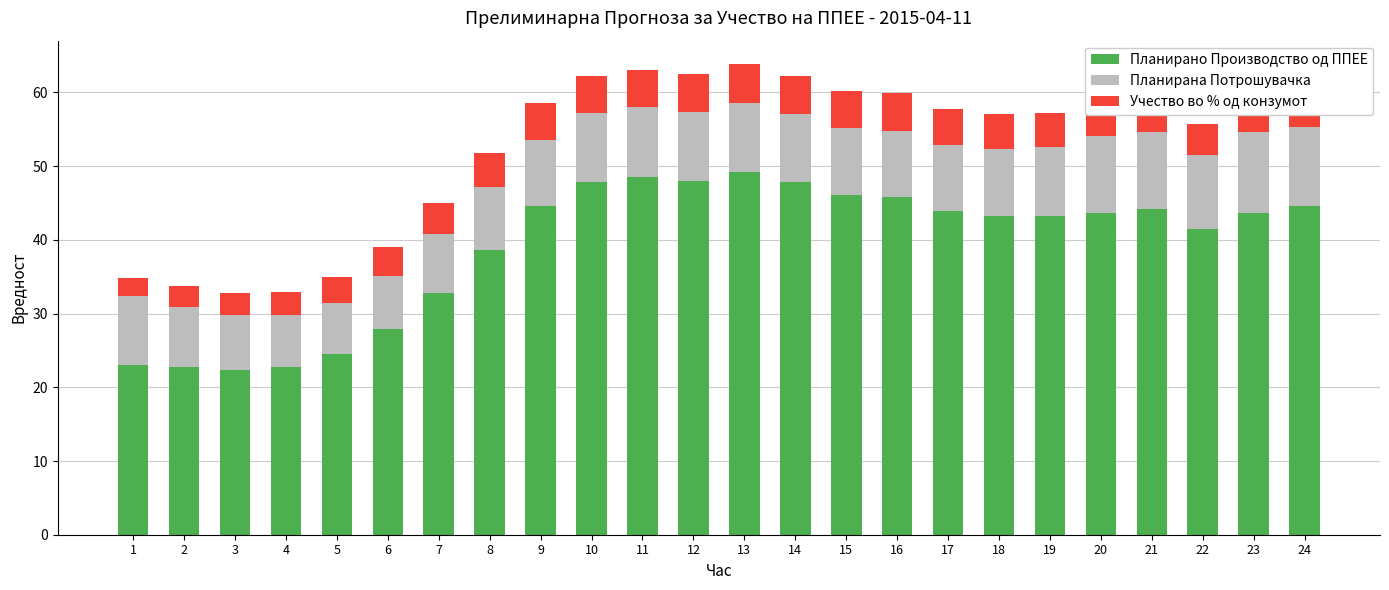

Count the number of data series in this chart.

3